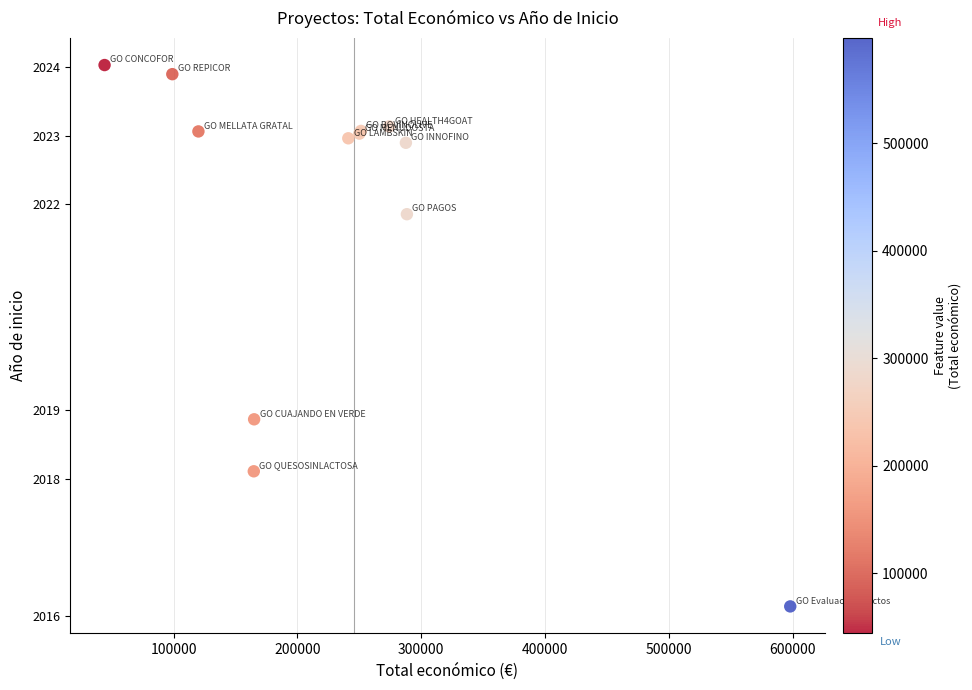

What Y value in the scatter plot is closest to 2020?

2018.9